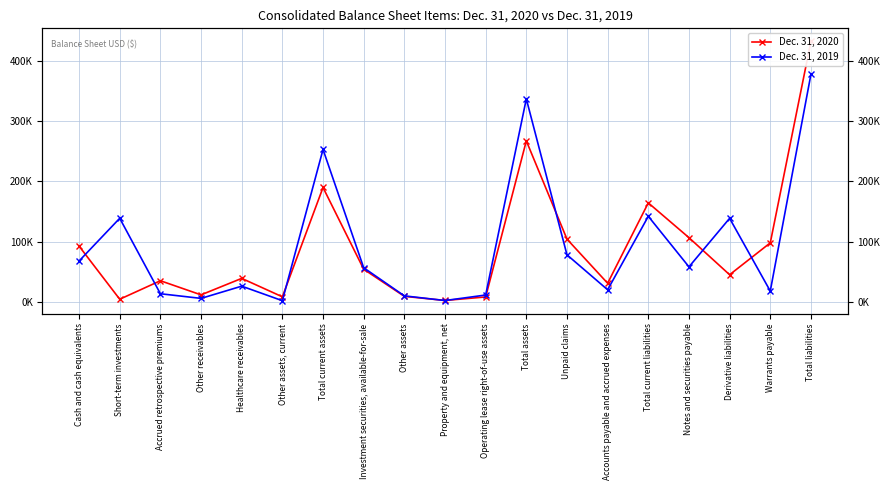

Which label corresponds to the smallest value in the chart?

Other assets, current